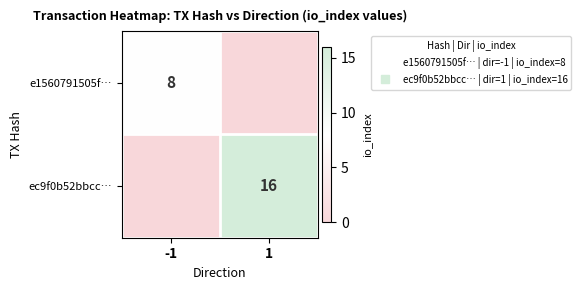

At which category does the chart reach its peak across all series?

1